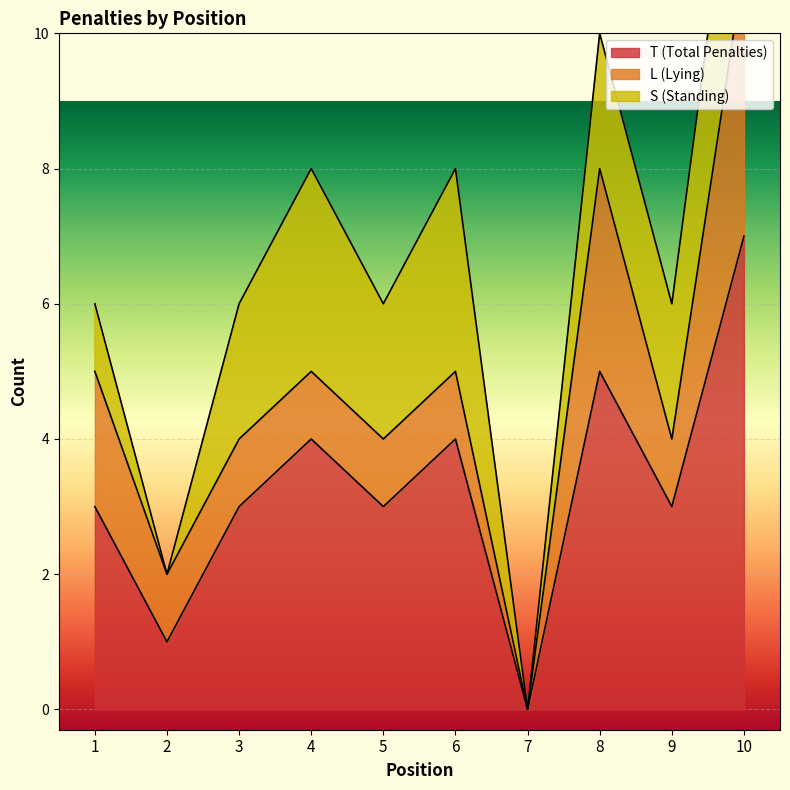

Reading left to right, list all the values displayed in this chart.

T (Total Penalties): 1=3	2=1	3=3	4=4	5=3	6=4	7=0	8=5	9=3	10=7
L (Lying): 1=2	2=1	3=1	4=1	5=1	6=1	7=0	8=3	9=1	10=4
S (Standing): 1=1	2=0	3=2	4=3	5=2	6=3	7=0	8=2	9=2	10=3